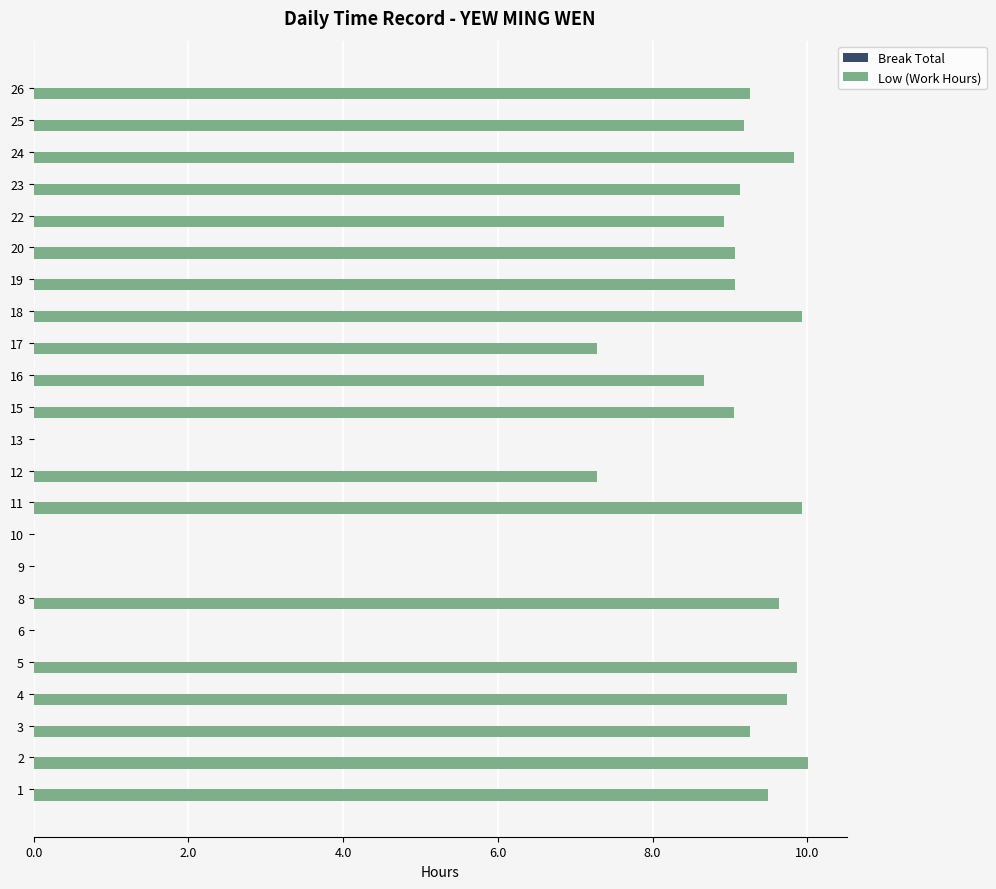

Is it true that the value at 8 is 15.1?

False